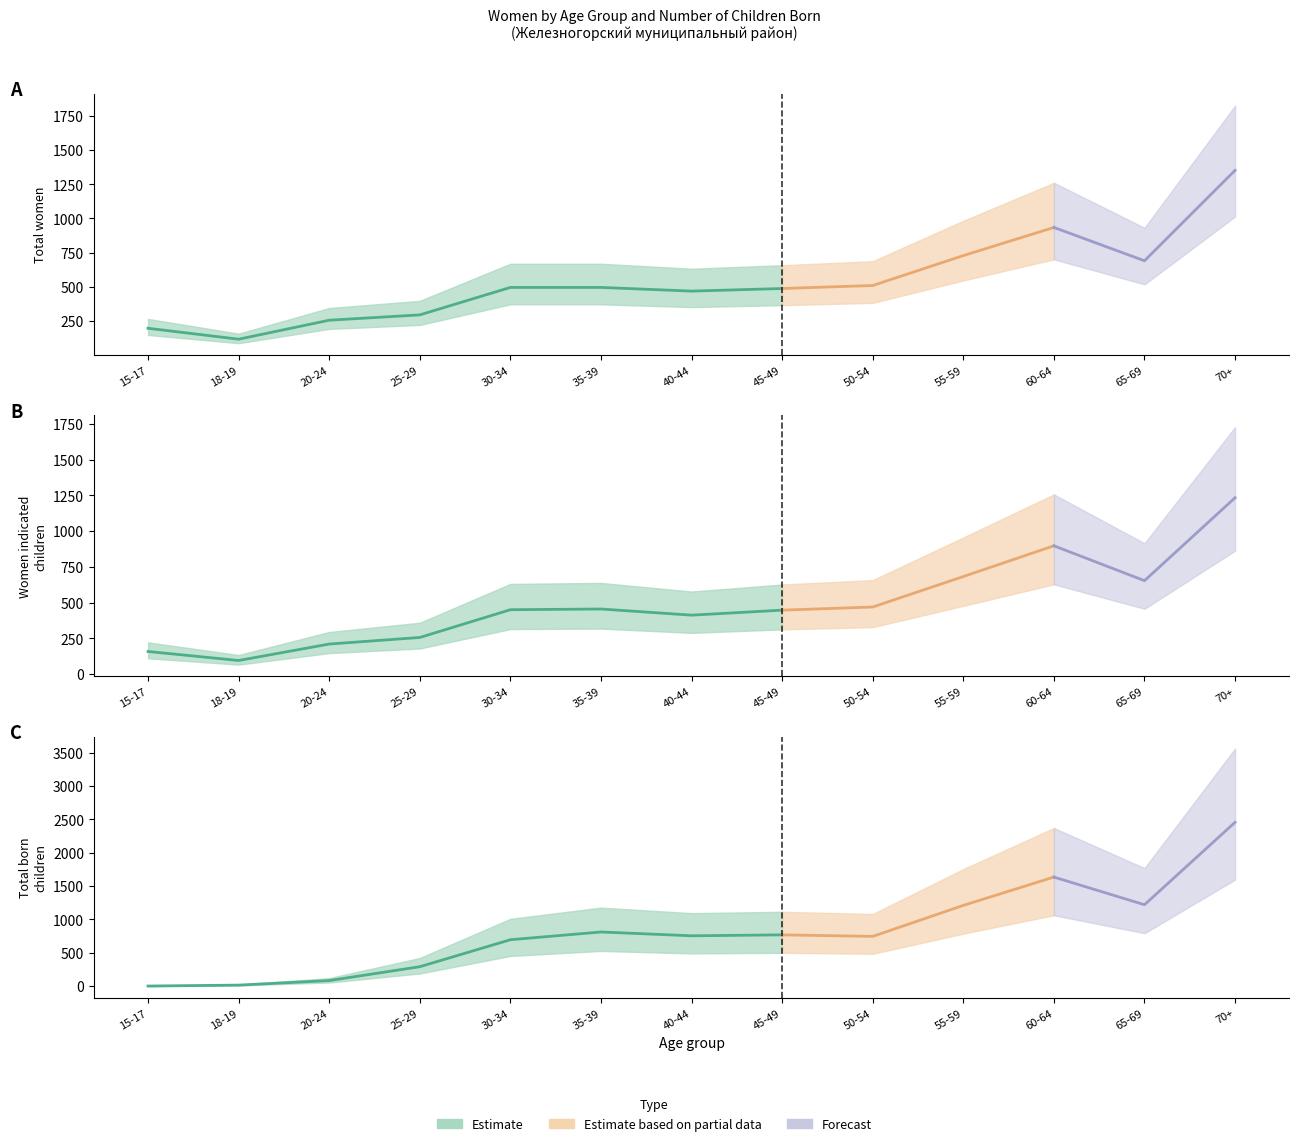

Is this an area chart (filled region under the line)?

No